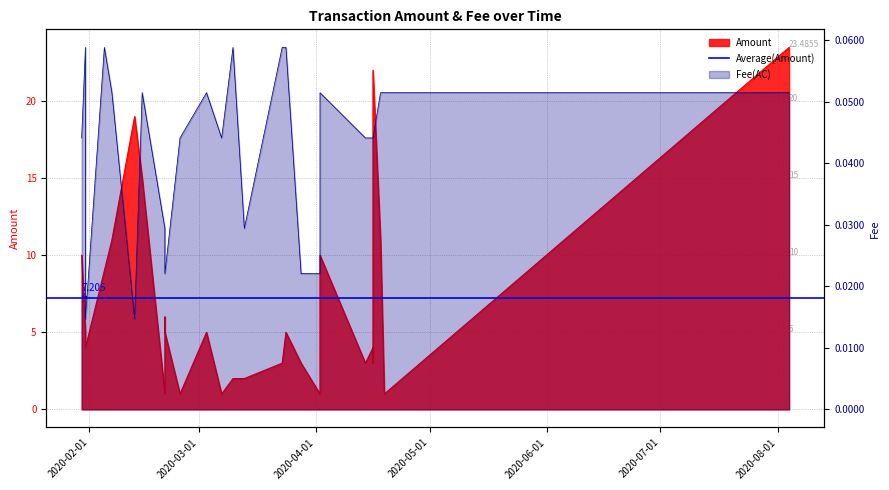

What is the total value across all series at 2020-01-30?

10.0